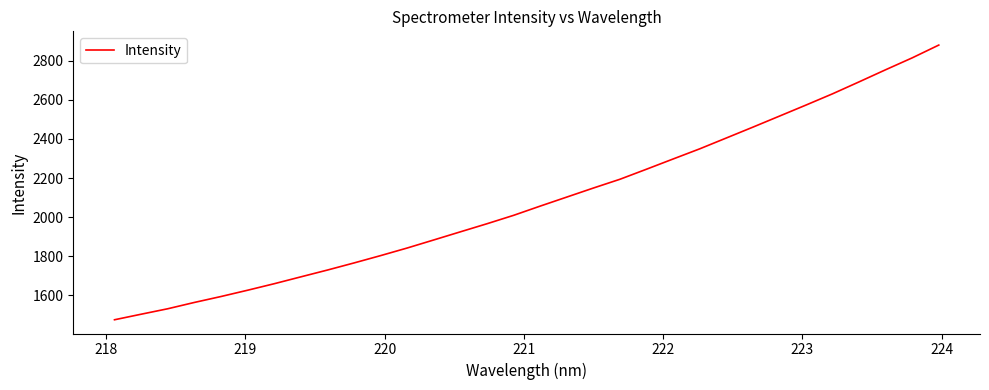

True or false: the data has more than 0 interior local peaks.

False